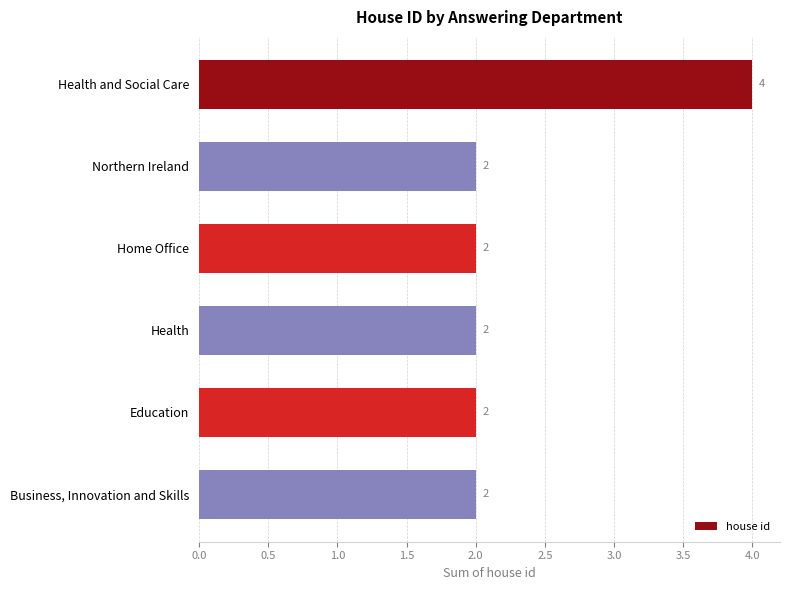

What is the smallest value displayed?

2